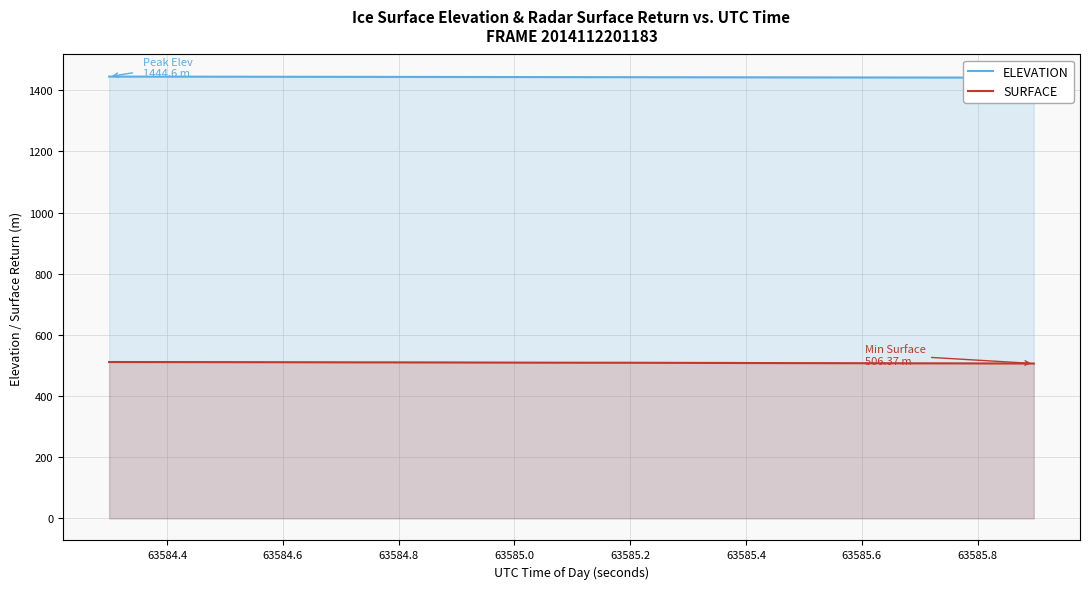

What is the lowest value of the SURFACE series?

506.4